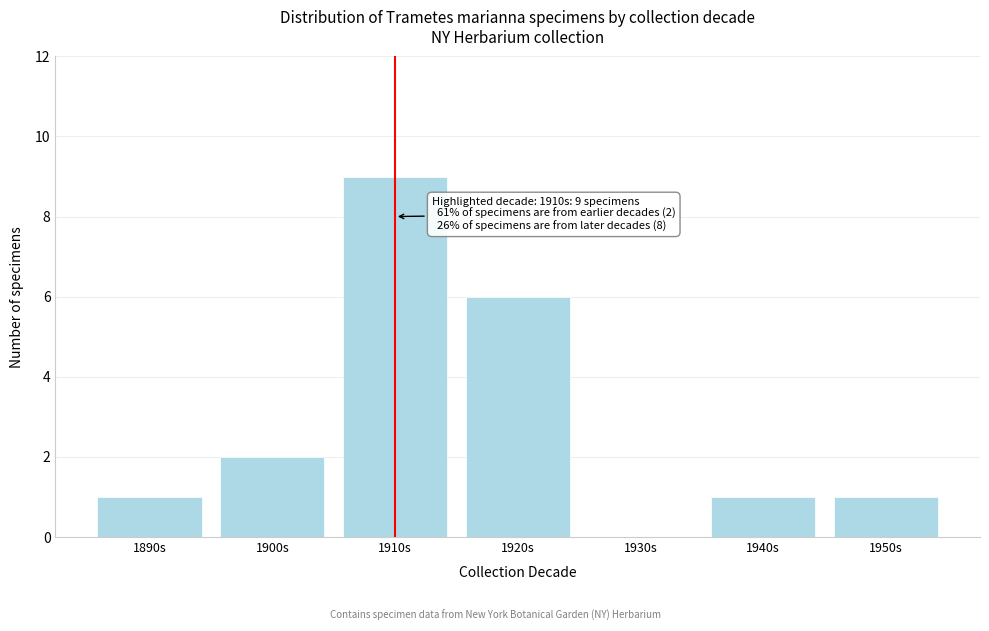

Reading right to left, transcribe all the data shown in this chart.

1950s=1	1940s=1	1930s=0	1920s=6	1910s=9	1900s=2	1890s=1